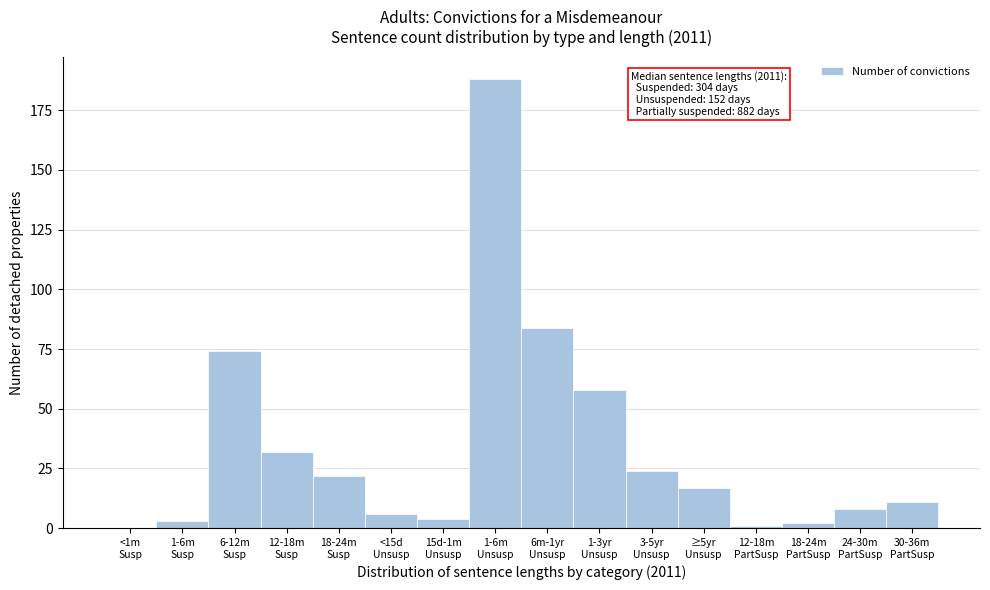

What is the sum of all values?

534